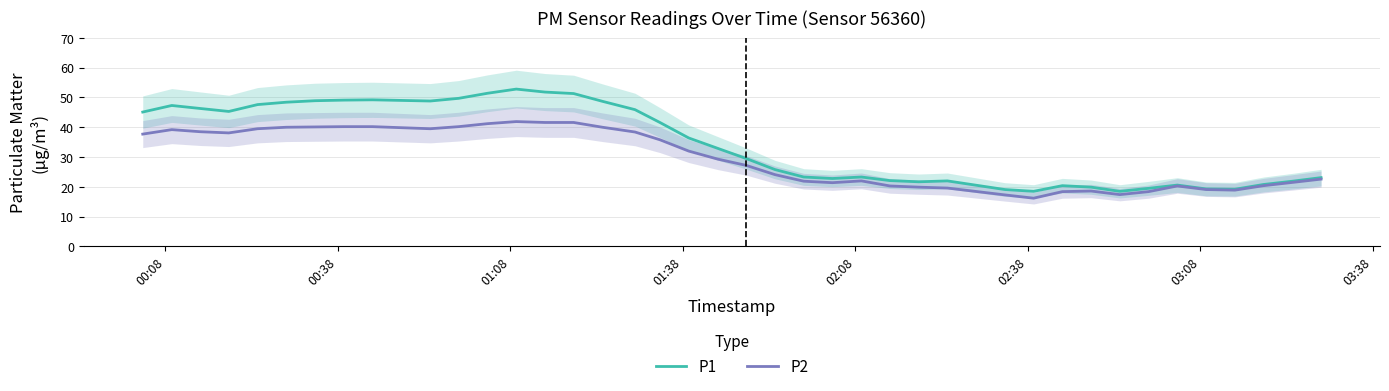

True or false: P2 and P1 intersect in this chart.

False